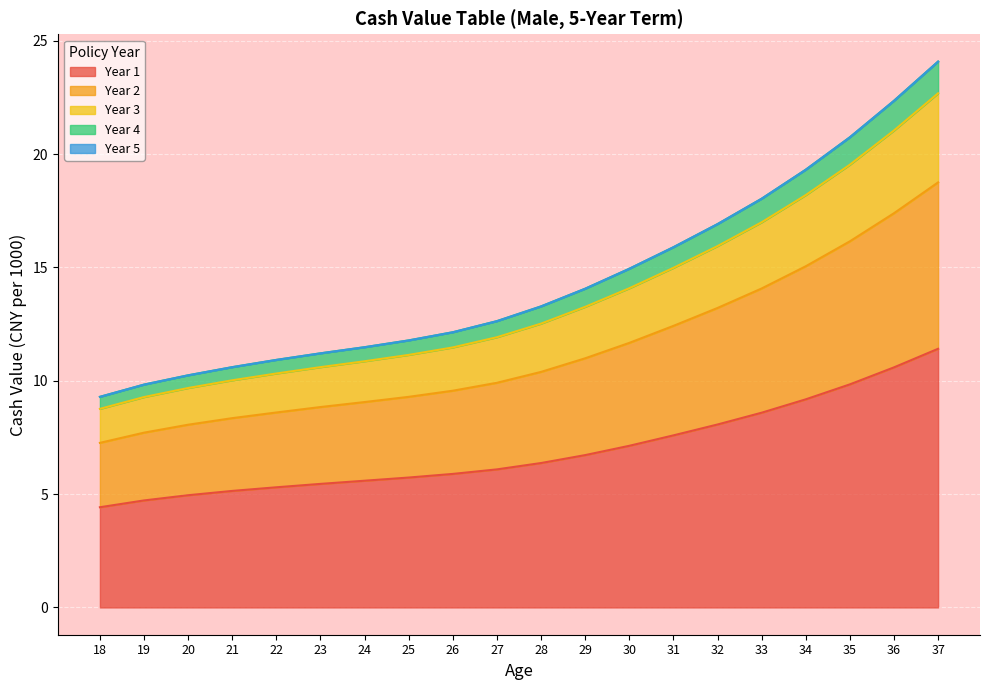

Which has a higher value, 27 or 33?

33